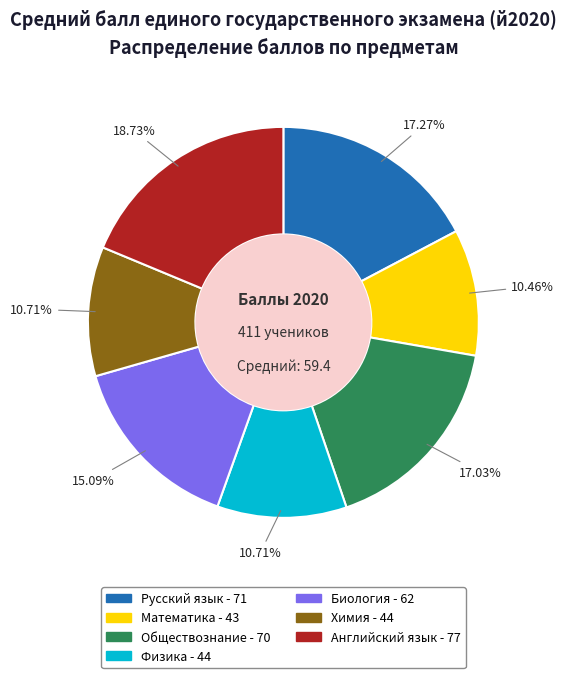

Is there a majority slice in this chart?

No